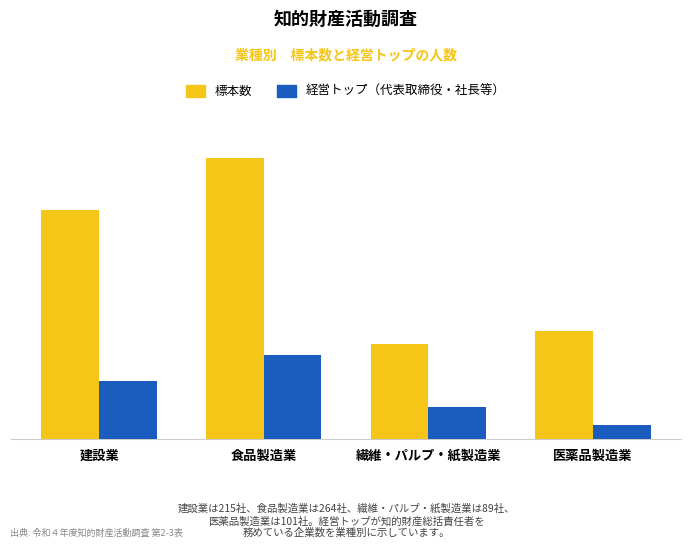

What is the difference between the maximum and minimum values in the 標本数 series?

175